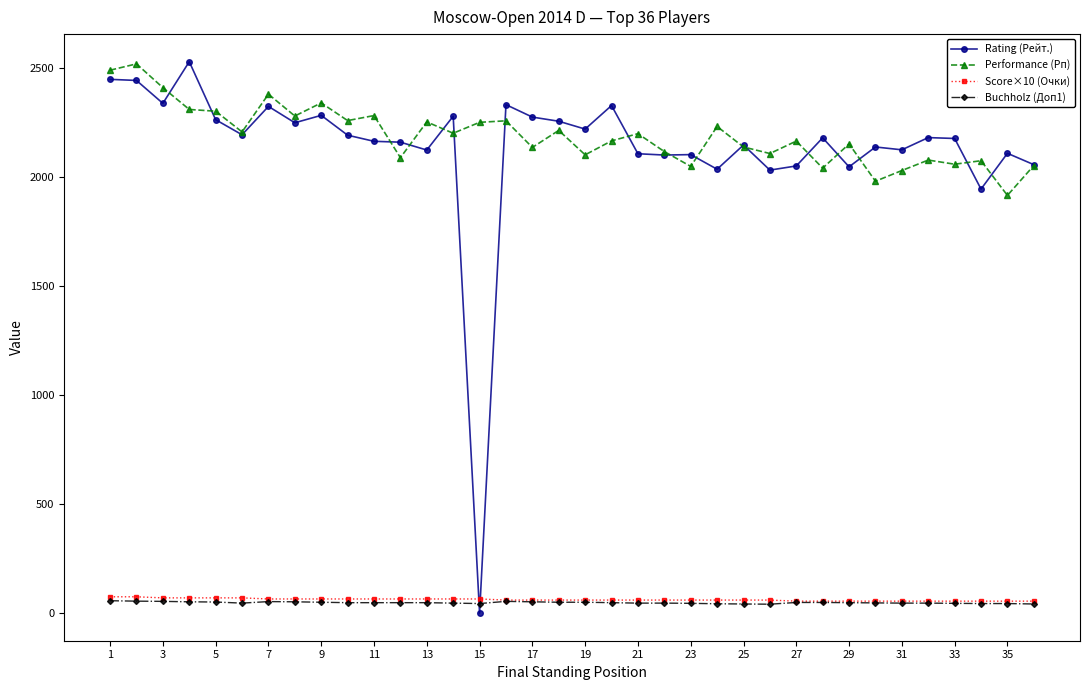

Which series has the largest range (max minus min)?

Rating (Рейт.)